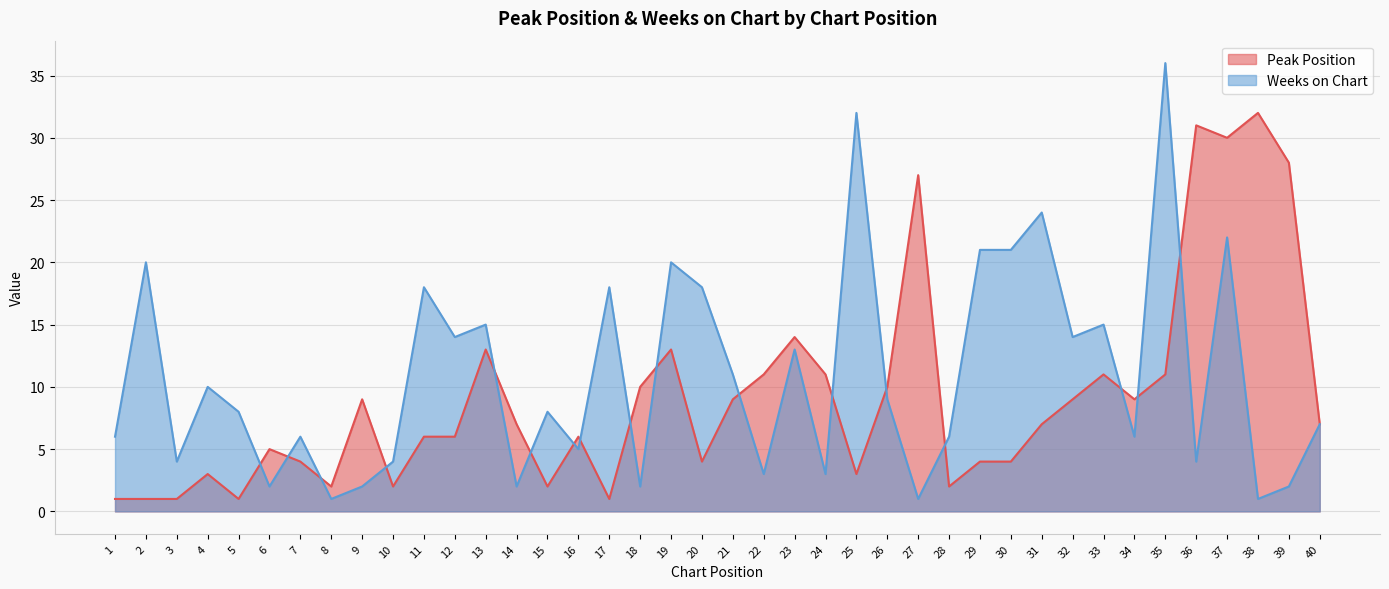

What is the minimum value for Peak Position?

1